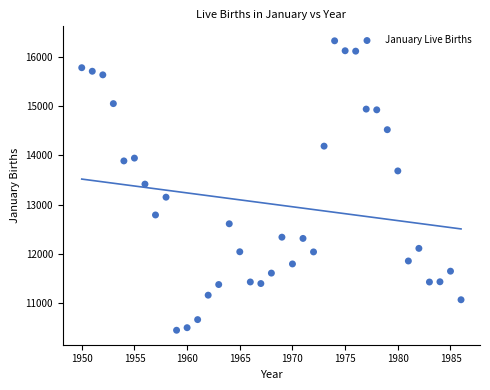

What is the range of X values (max minus min)?

36